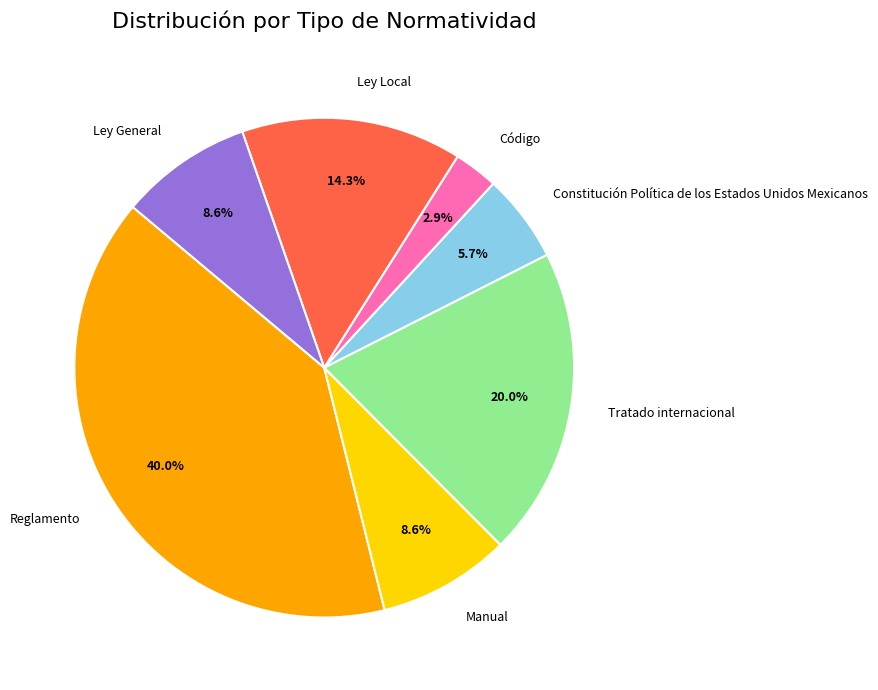

Which slice is the smallest?

Código